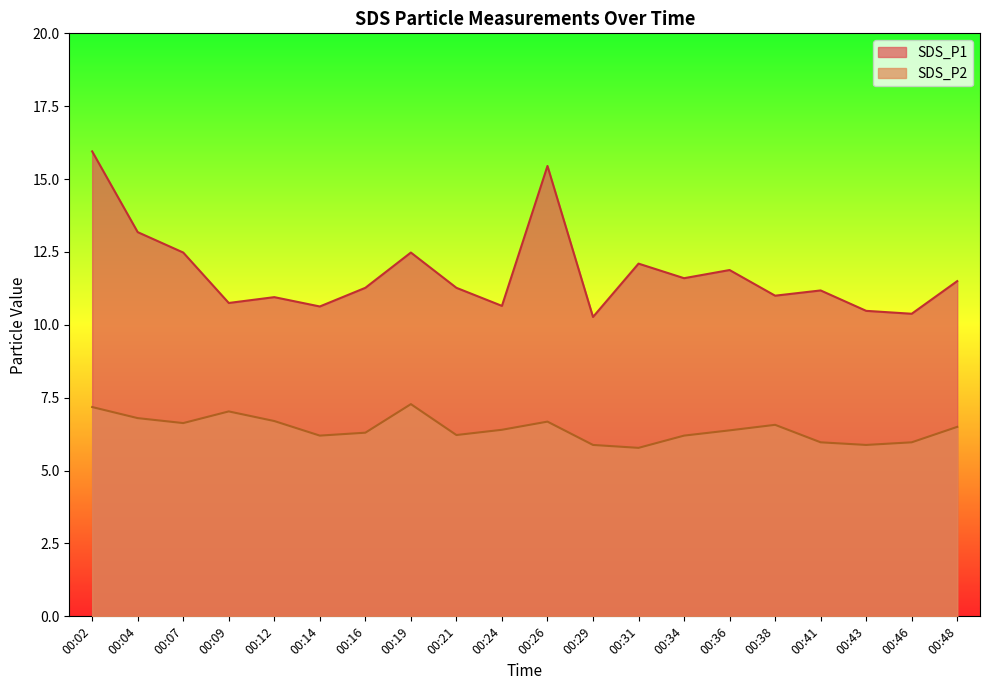

What is the value of the SDS_P1 point at the 20th from the left?

11.5